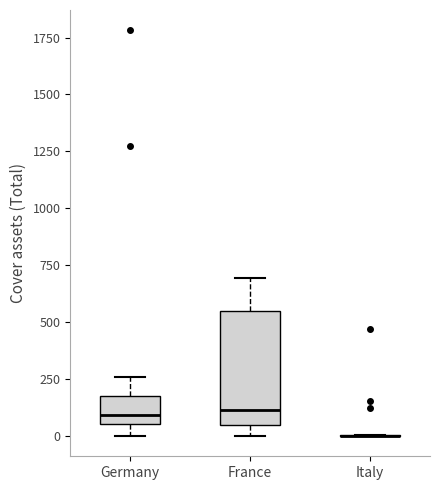

Reading left to right, transcribe this box plot: for each box, give where its median line is, the range the box spans, and where its two whiskers end, as read against the y-axis. The values are not printed on the chart, so give them approximately, as read against the axis.

Germany: median 100, box 50 to 200, whiskers 0 to 250
France: median 100, box 50 to 550, whiskers 0 to 700
Italy: box collapsed to a line at 0, whiskers 0 to 0